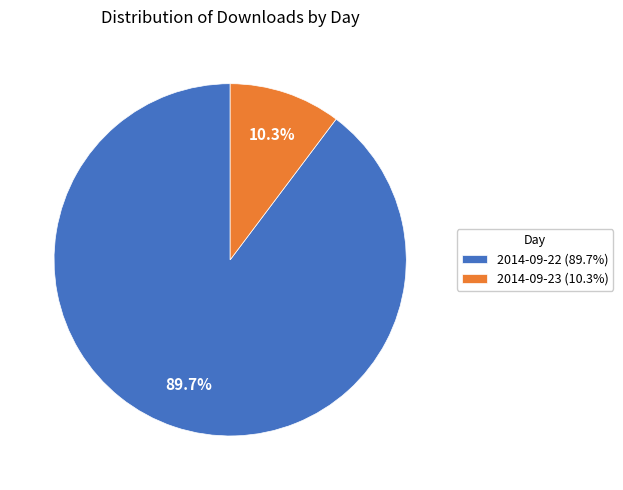

To the nearest percent, what portion does 2014-09-23 represent?

10%